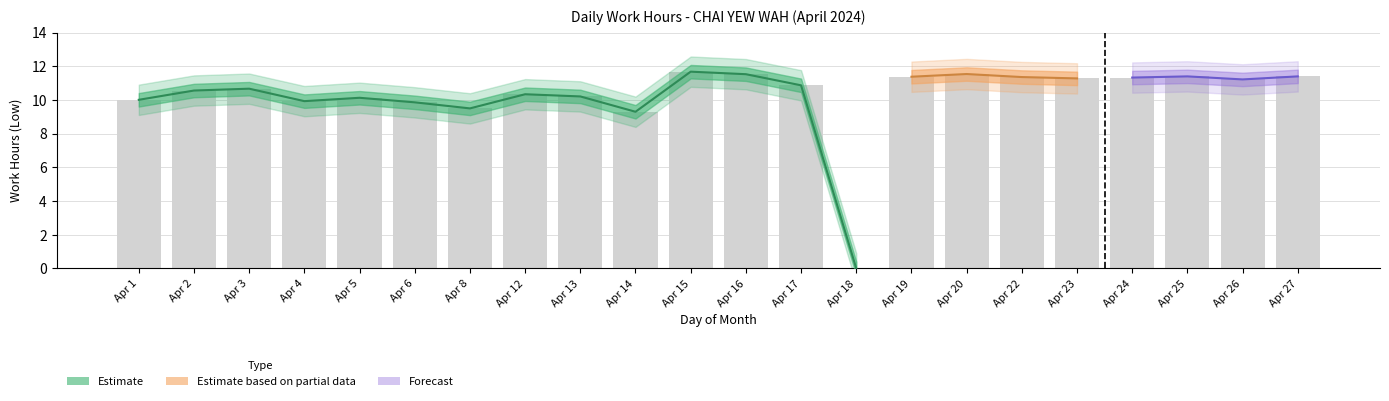

Reading right to left, what are all the values shown in this chart?

11.4	11.2	11.4	11.3	11.3	11.4	11.5	11.4	0.0	10.9	11.5	11.7	9.3	10.2	10.3	9.5	9.9	10.1	9.9	10.7	10.6	10.0